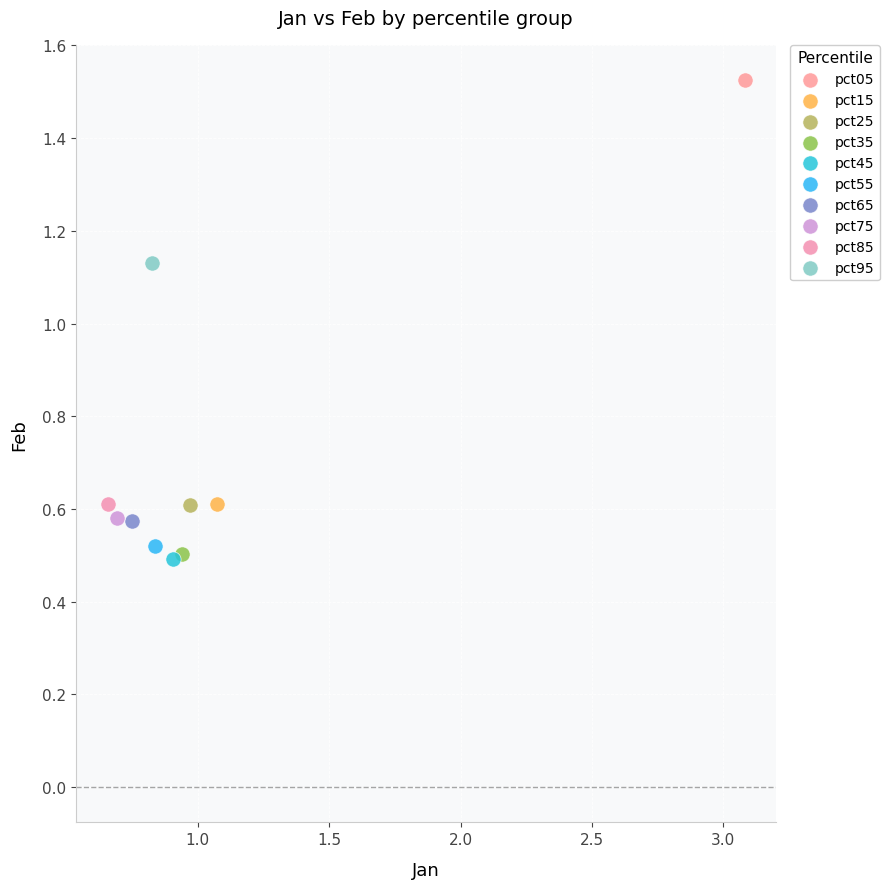

Which series reaches the maximum Y coordinate?

pct05